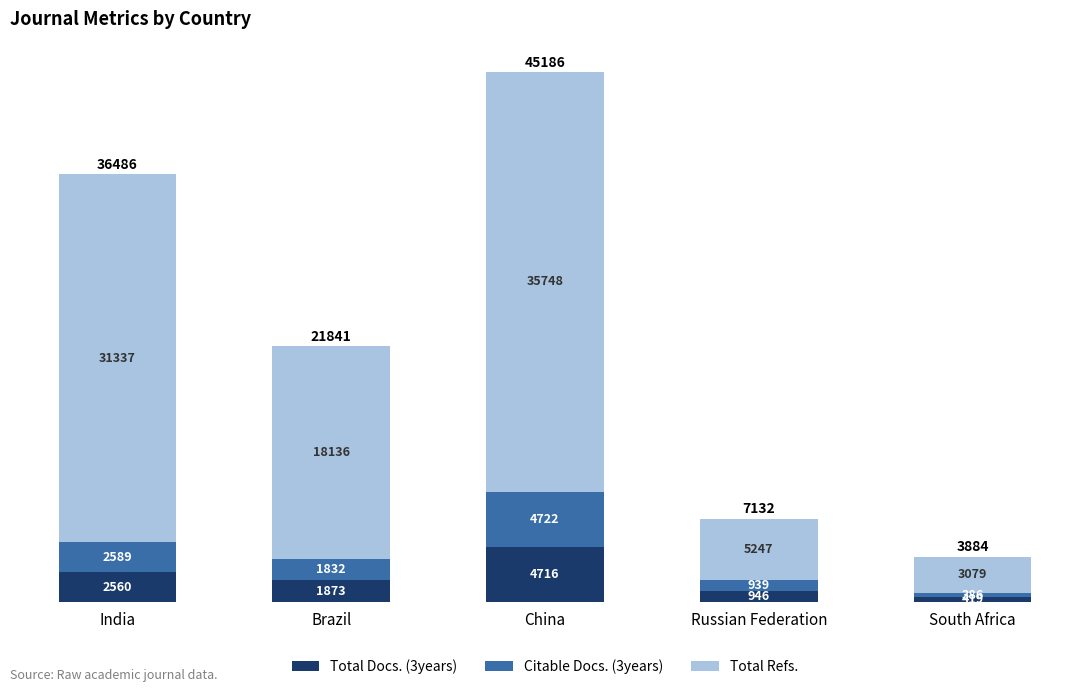

How many values in the Total Docs. (3years) series are below 1873?

2